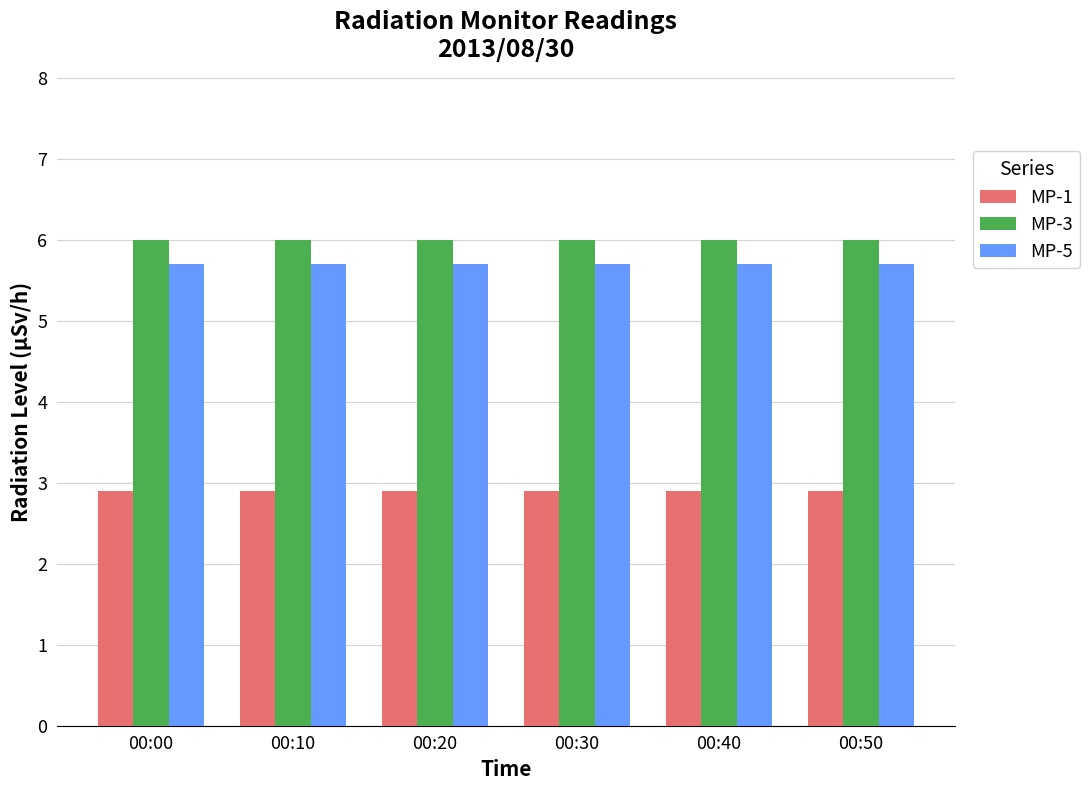

What is the difference between the highest and lowest values at 00:10?

3.1